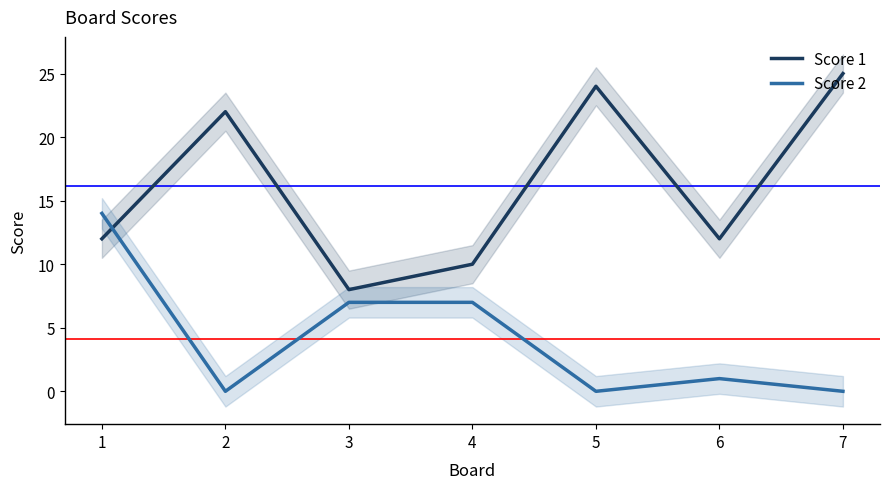

Rank the series by their average value, from lowest to highest.

Score 2, Score 1